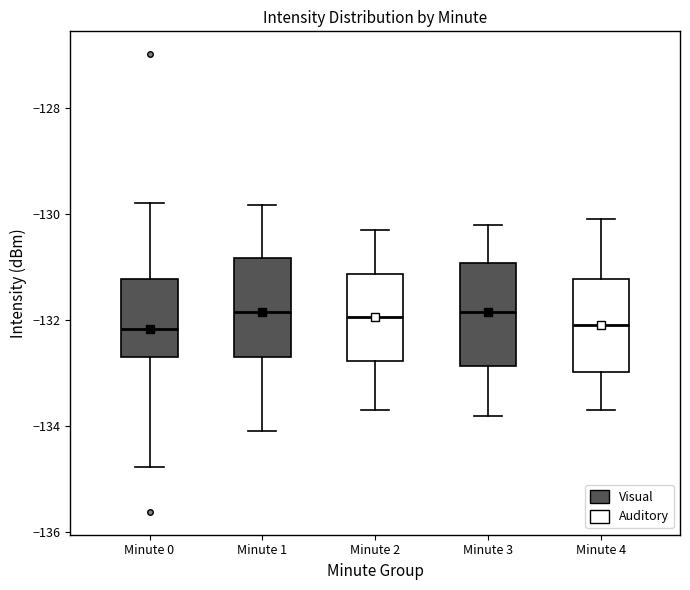

Reading left to right, transcribe this box plot: for each box, give where its median line is, the range the box spans, and where its two whiskers end, as read against the y-axis. The values are not printed on the chart, so give them approximately, as read against the axis.

Minute 0: median -132.2, box -132.8 to -131.2, whiskers -134.8 to -129.8
Minute 1: median -131.8, box -132.6 to -130.8, whiskers -134.0 to -129.8
Minute 2: median -132.0, box -132.8 to -131.2, whiskers -133.6 to -130.2
Minute 3: median -131.8, box -132.8 to -131.0, whiskers -133.8 to -130.2
Minute 4: median -132.0, box -133.0 to -131.2, whiskers -133.6 to -130.0